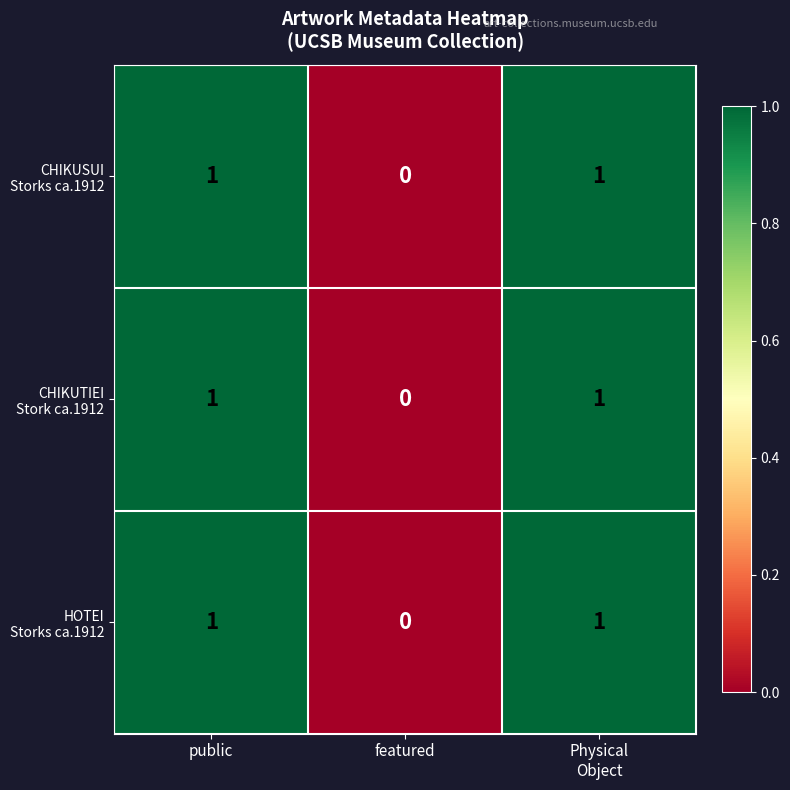

What is the total value across all series at public?

3